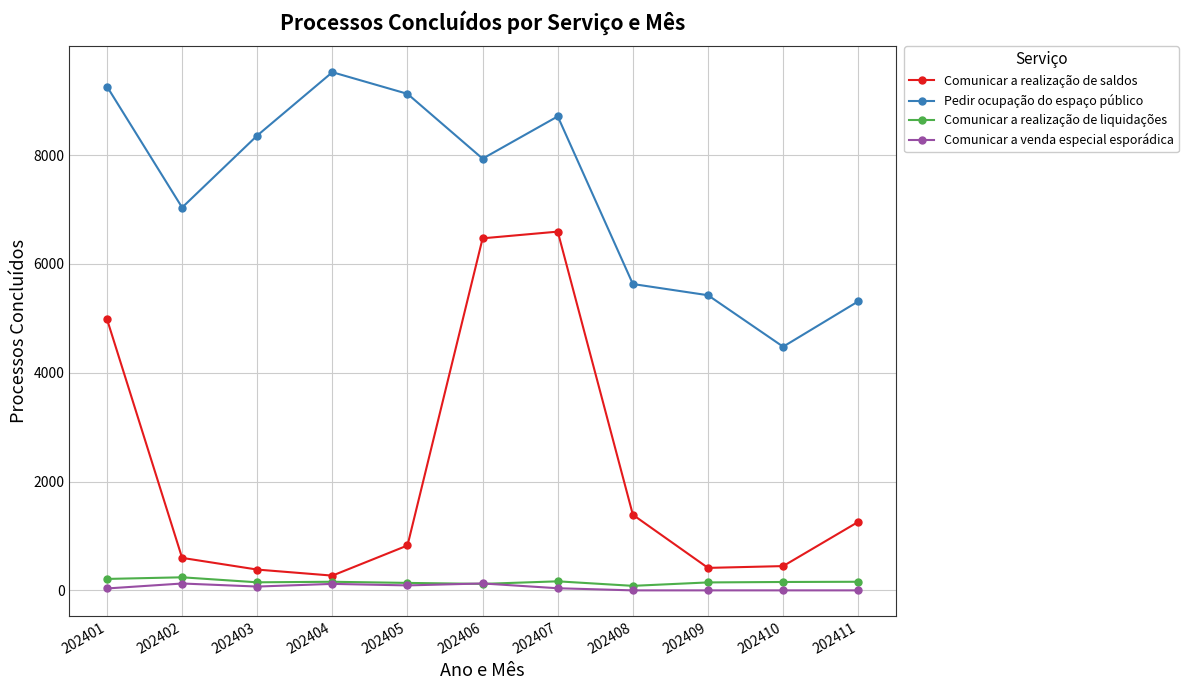

True or false: Comunicar a realização de saldos has more than 0 points higher than both neighbors.

True